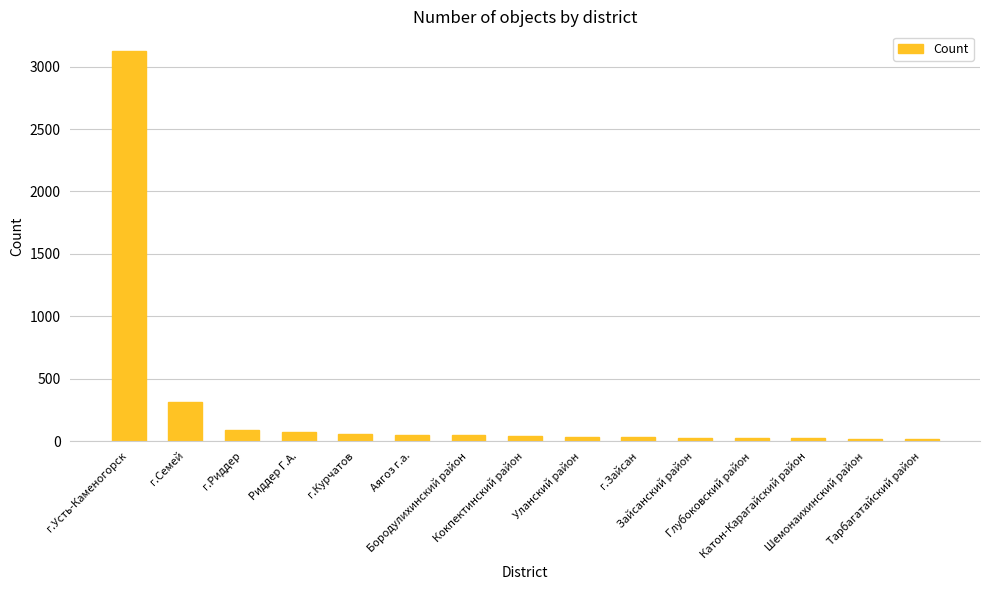

Which label corresponds to the largest value in the chart?

г.Усть-Каменогорск